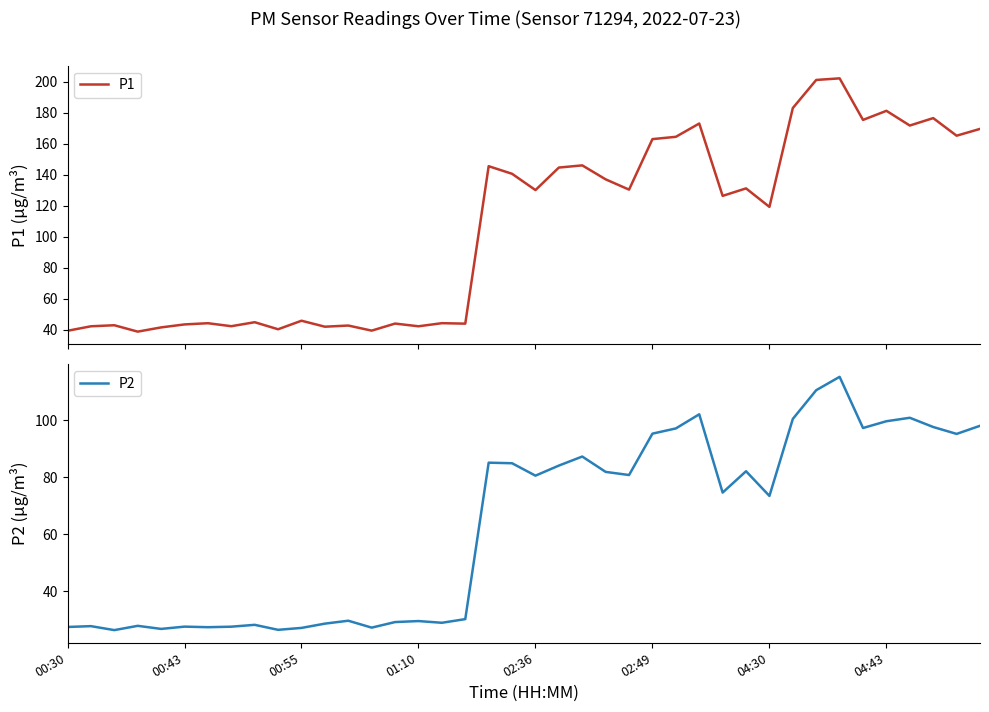

The value of P2 at 31 is 148.3. True or false?

False